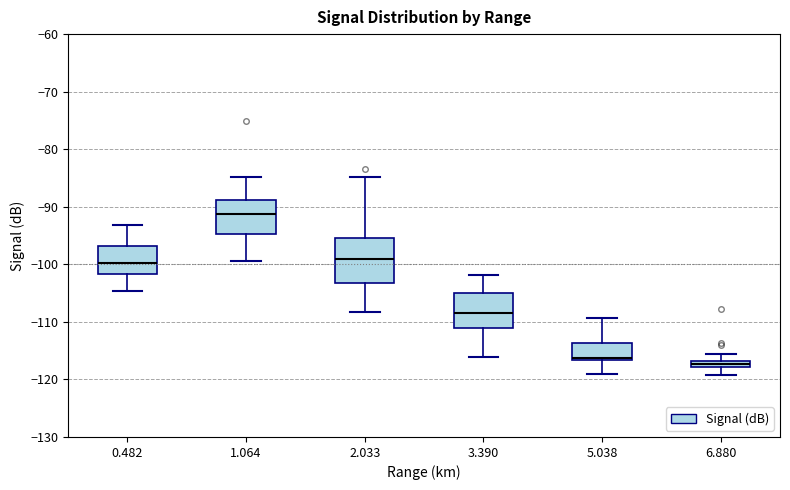

Where is the lower edge of the box at x = 6.880 on the y-axis? The values are not printed on the chart, so give them approximately, as read against the axis.

-118